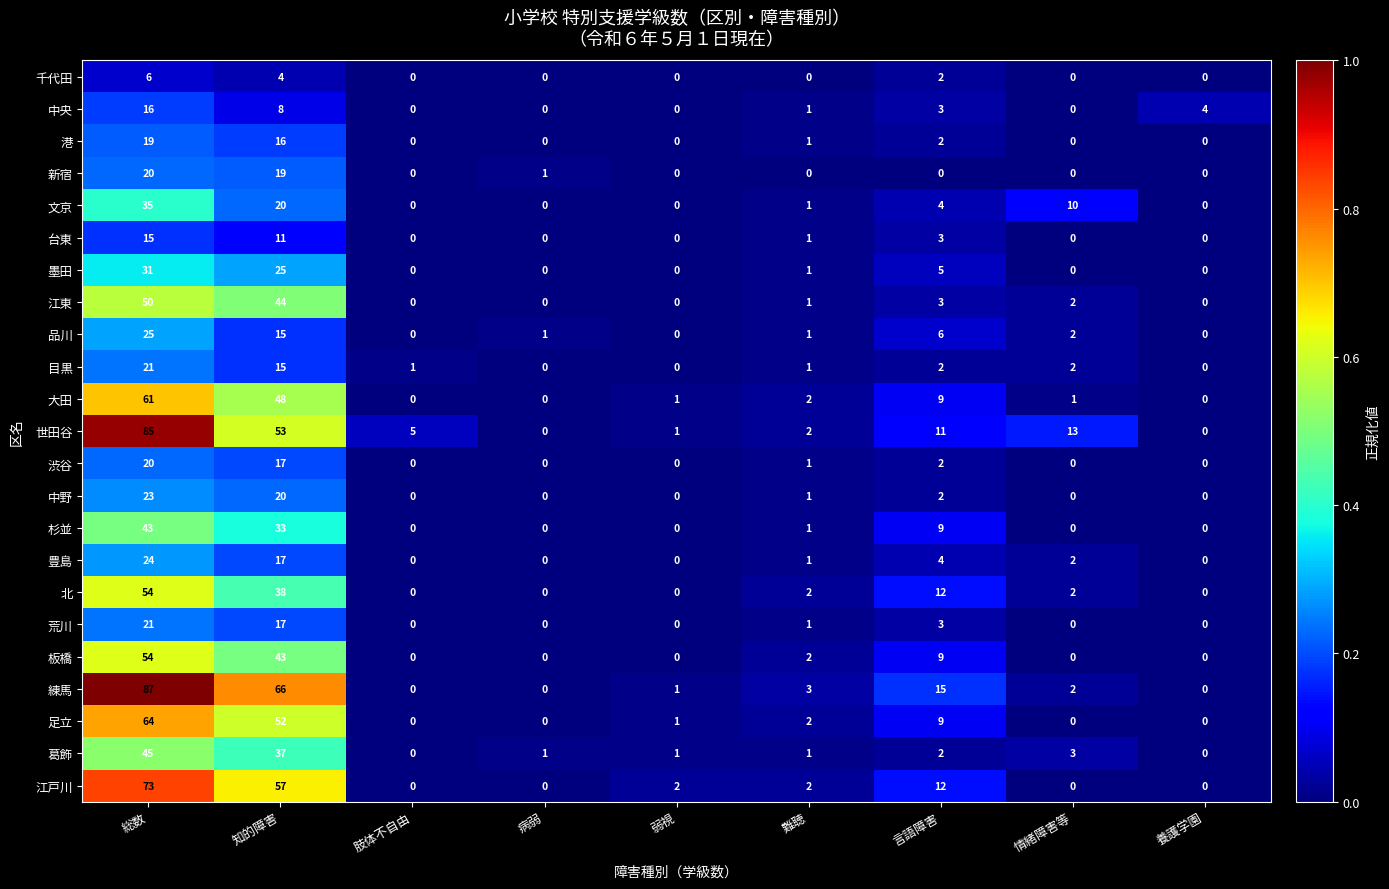

Which series changed the most between 肢体不自由 and 言語障害?

練馬